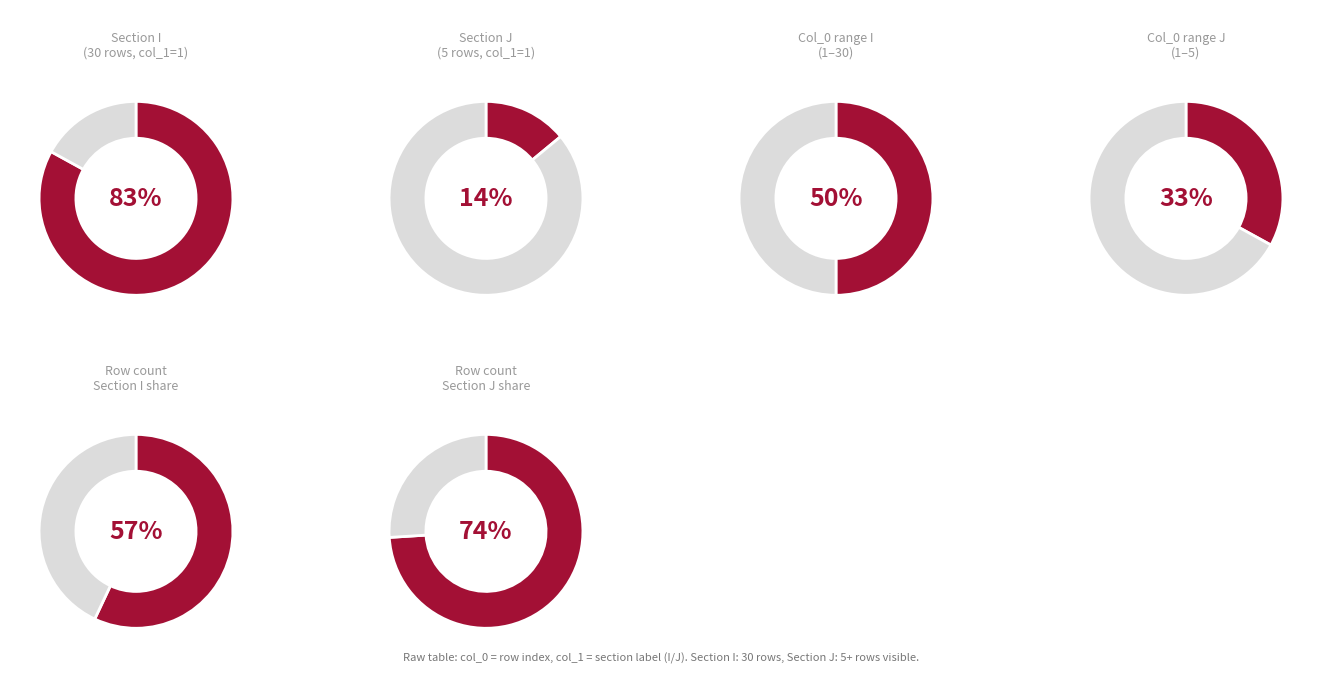

How many segments does this pie chart have?

2